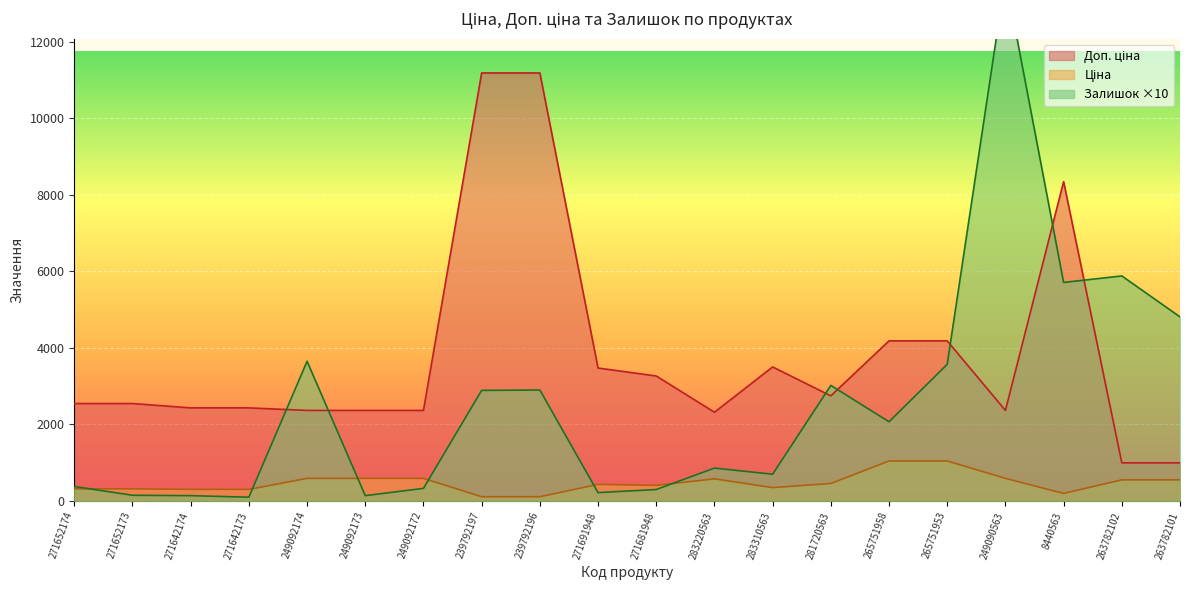

What is the difference between the Залишок values at 271652174 and 263782102?

5500.0